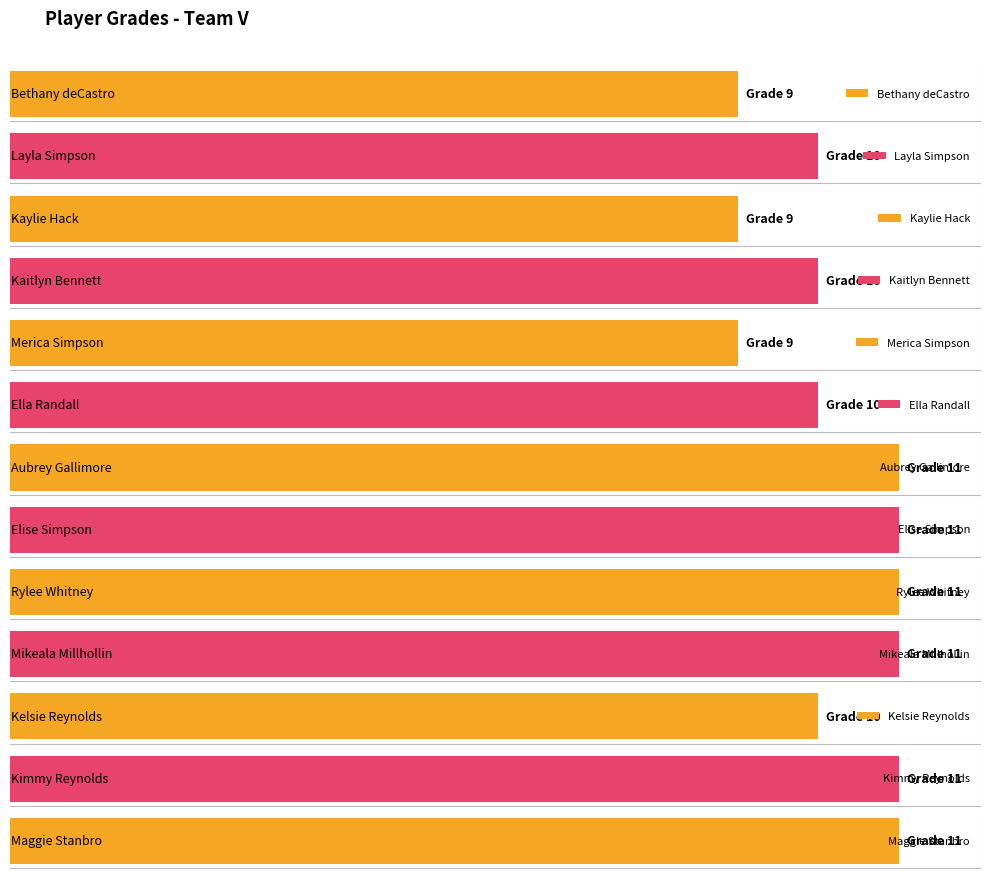

List the labels in order of value, largest first.

Aubrey Gallimore, Elise Simpson, Rylee Whitney, Mikeala Millhollin, Kimmy Reynolds, Maggie Stanbro, Layla Simpson, Kaitlyn Bennett, Ella Randall, Kelsie Reynolds, Bethany deCastro, Kaylie Hack, Merica Simpson